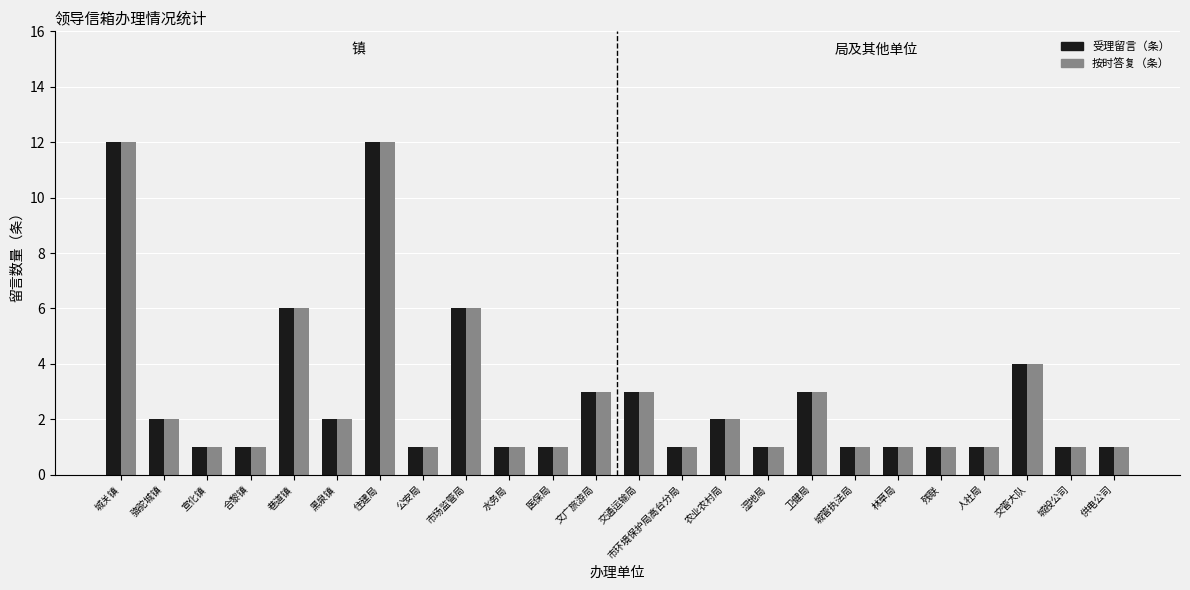

How many bars are there in each group?

2